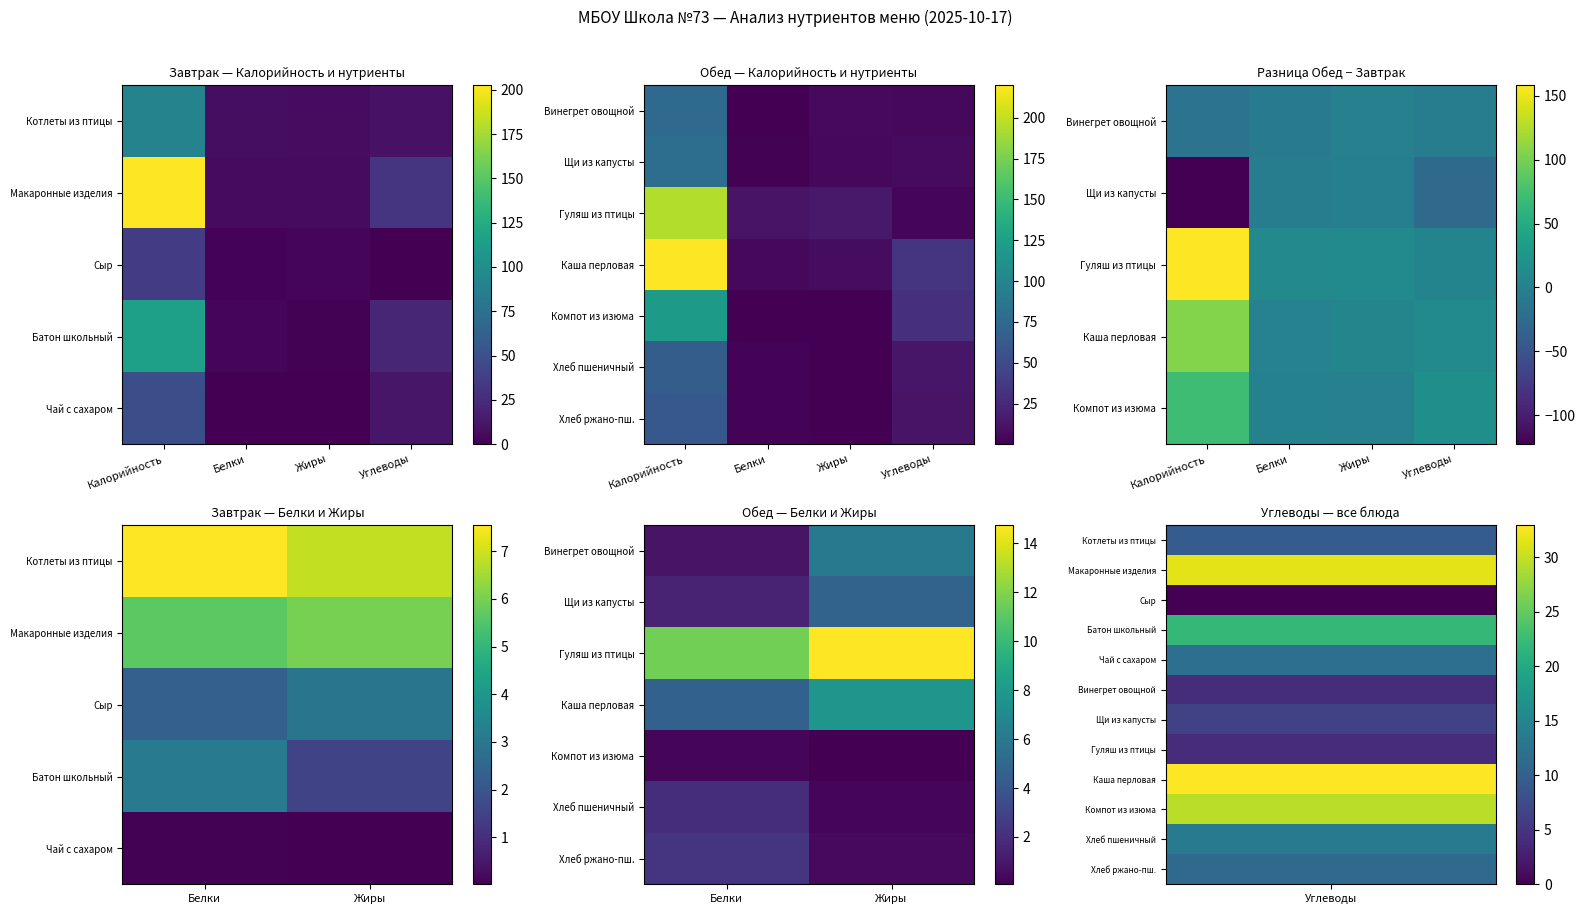

At how many categories does at least one series exceed 8?

2